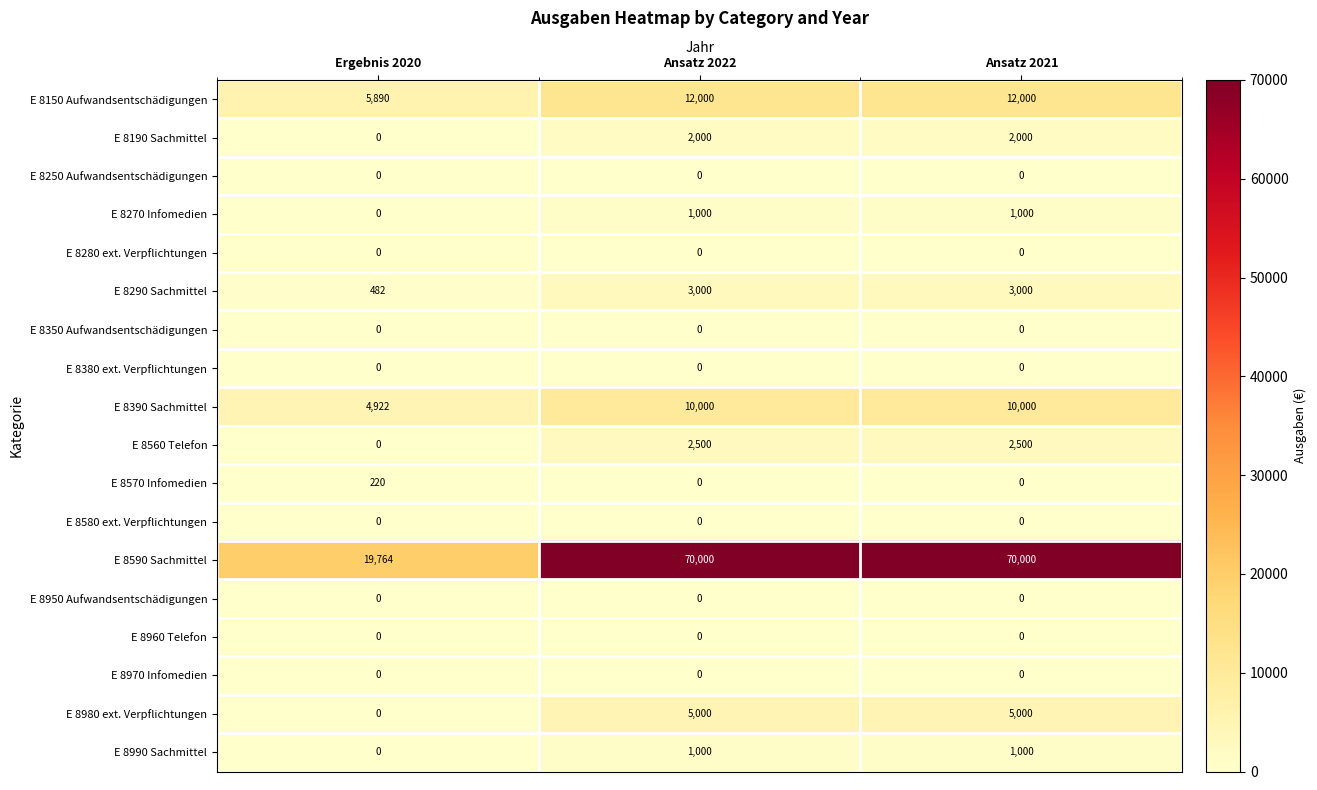

Between Ergebnis 2020 and Ansatz 2021, which series saw the biggest shift?

E 8590 Sachmittel